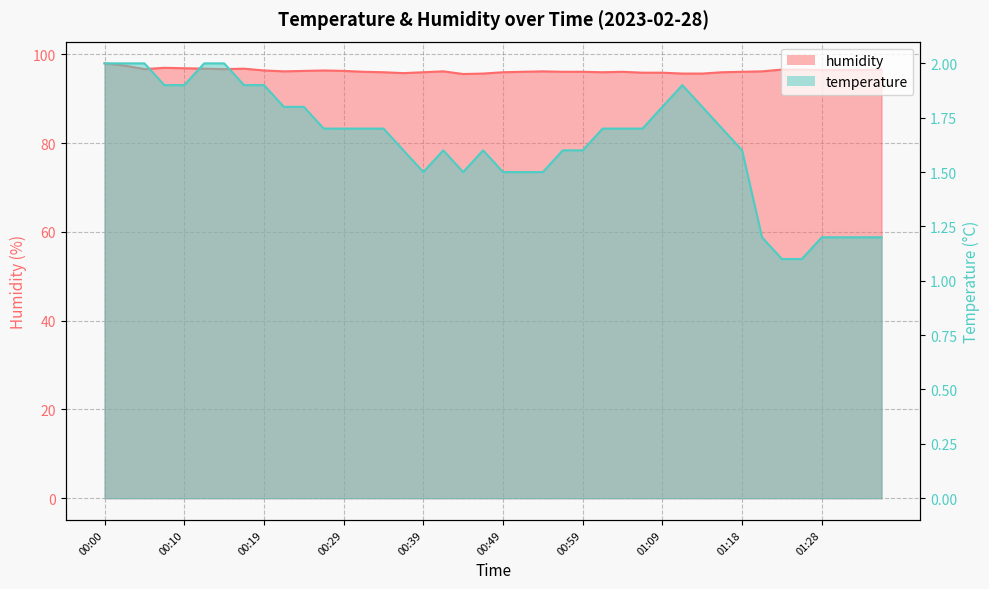

True or false: temperature has a value of 1.8 at 00:22.

True